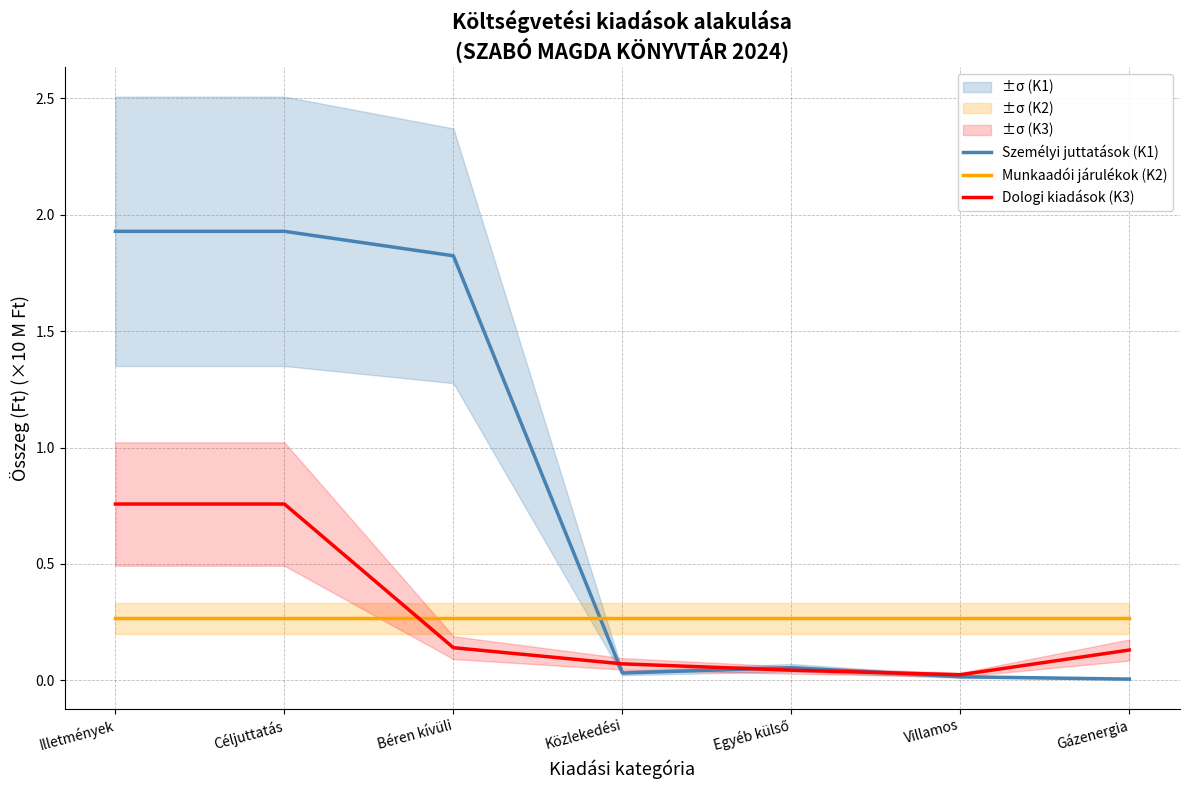

Which series has the widest spread of values?

Személyi juttatások (K1)